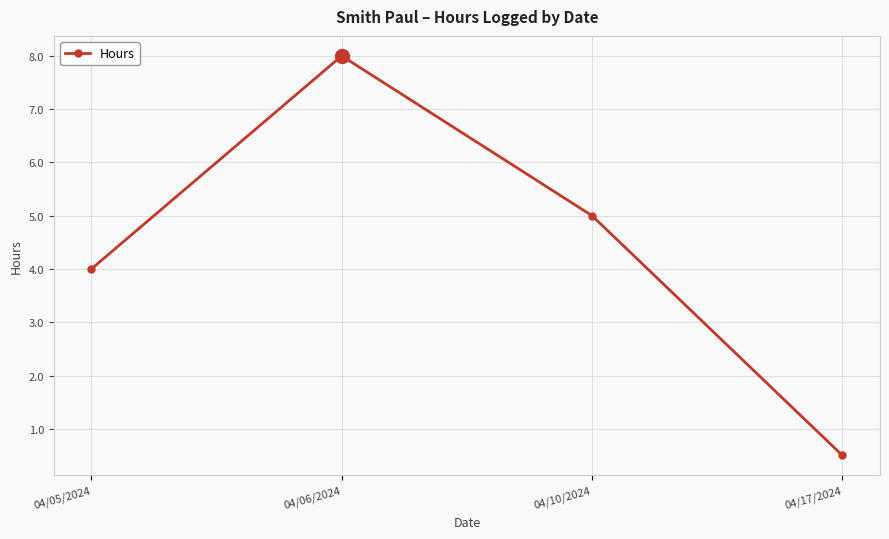

How many series are shown in this chart?

1